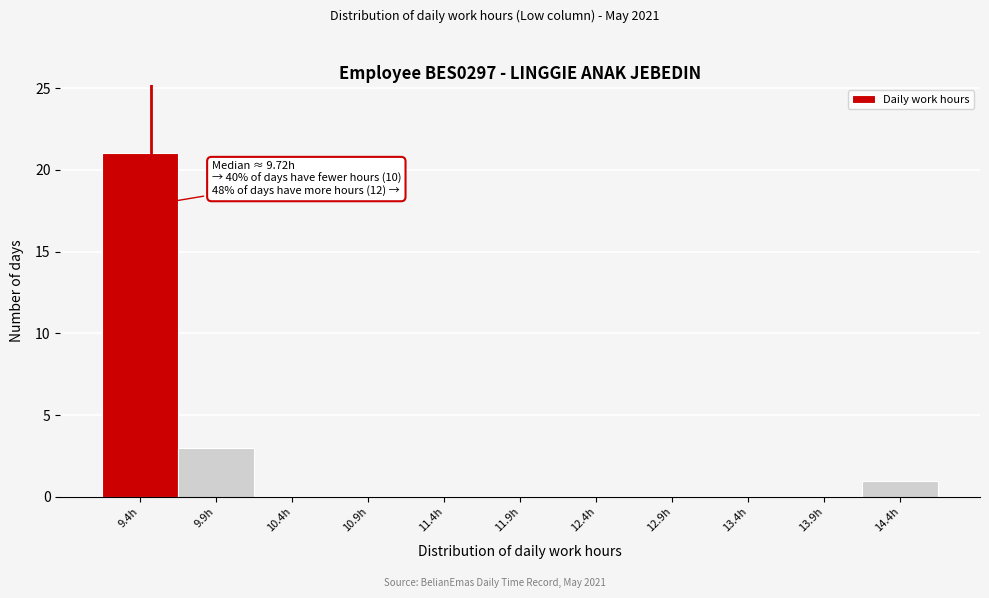

Reading left to right, transcribe all the data shown in this chart.

9.4h=21	9.9h=3	10.4h=0	10.9h=0	11.4h=0	11.9h=0	12.4h=0	12.9h=0	13.4h=0	13.9h=0	14.4h=1